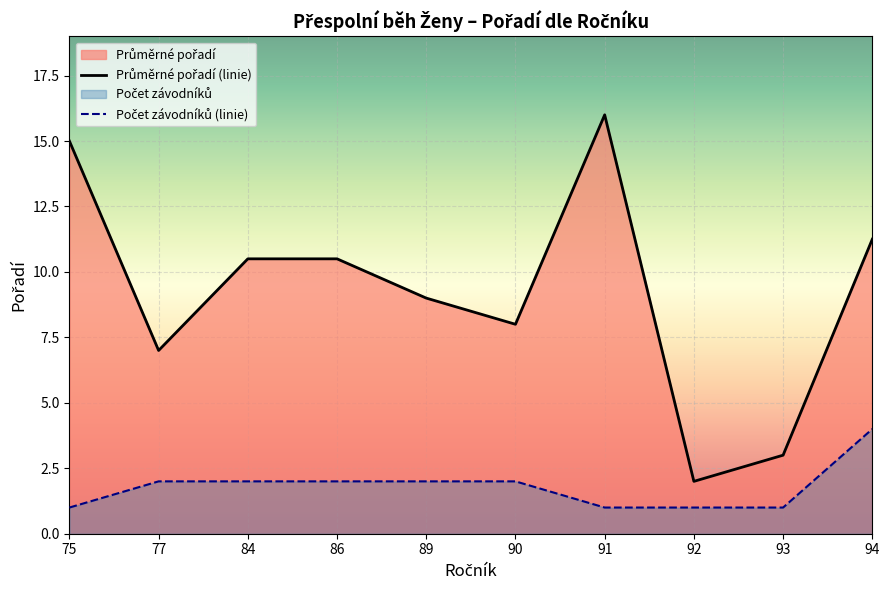

What is the spread (max minus min) of values at 89?

7.0